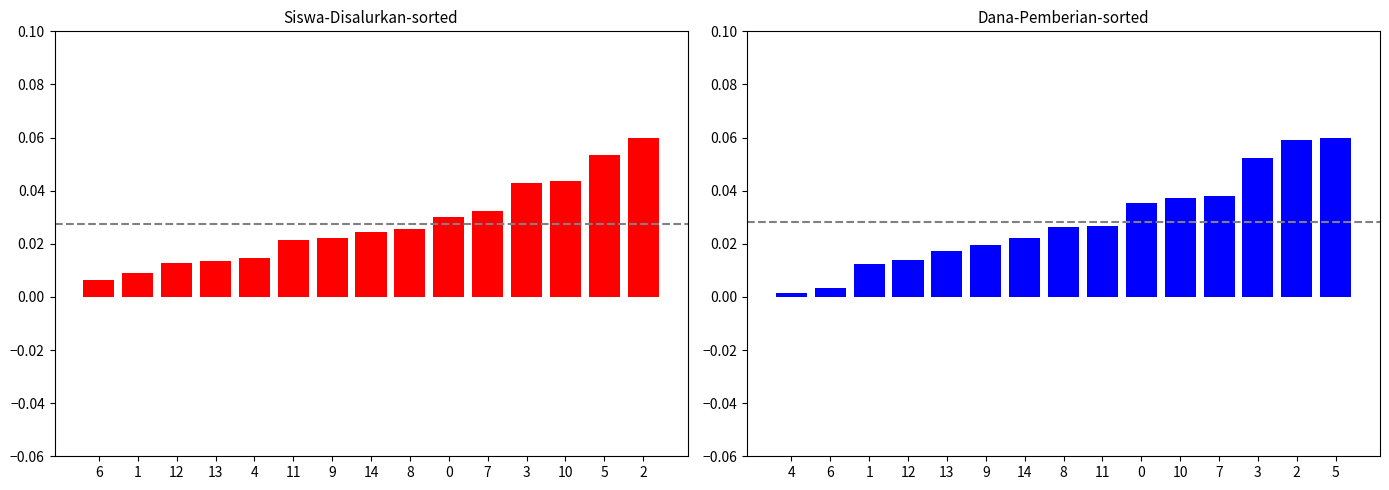

What is the sum of the Dana Pemberian values at 2 and 7?

0.1